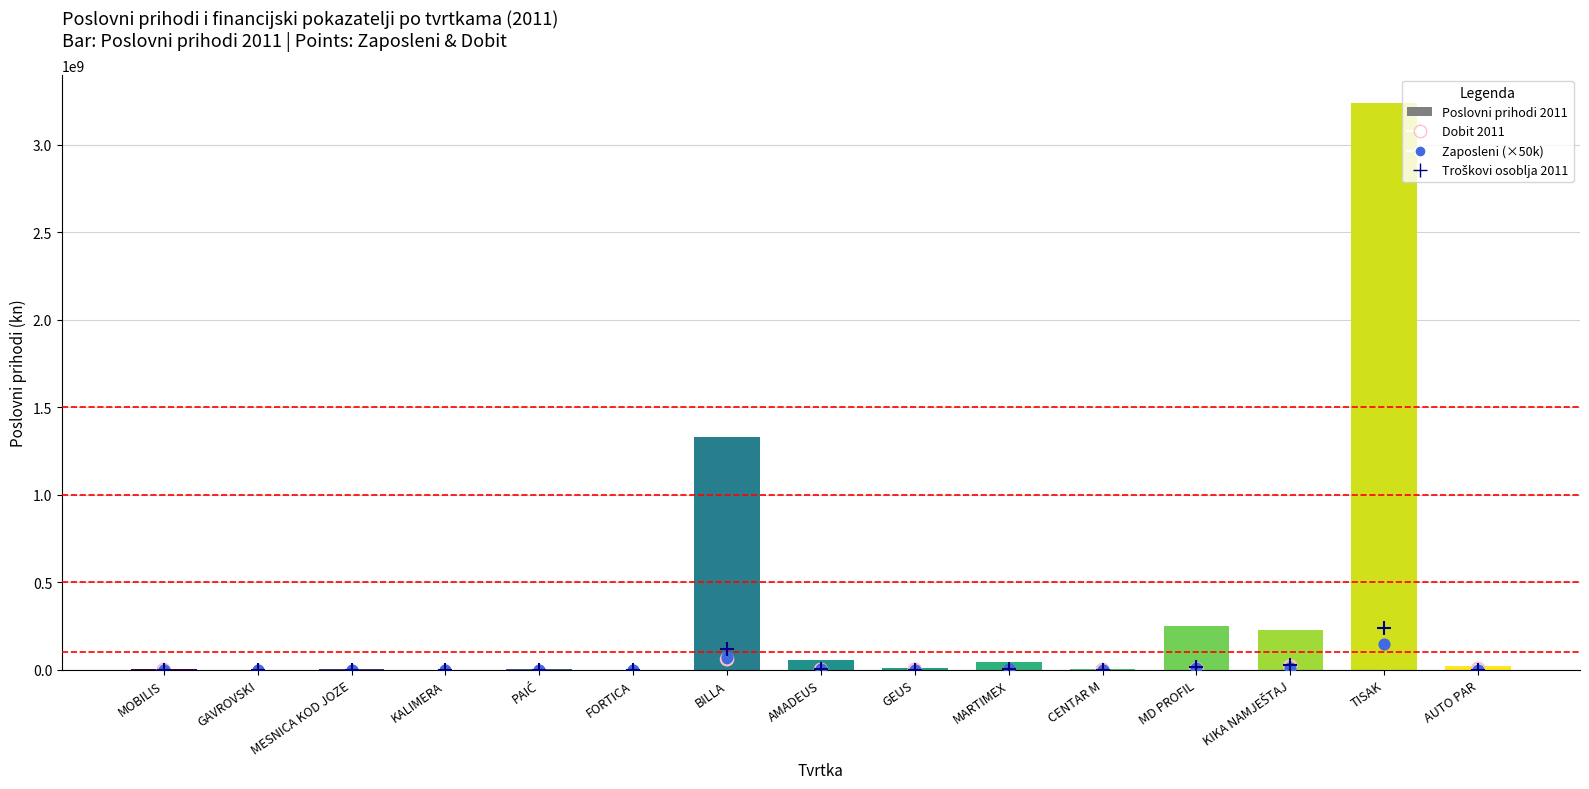

Which series has the largest Y range (max minus min)?

Poslovni prihodi 2011